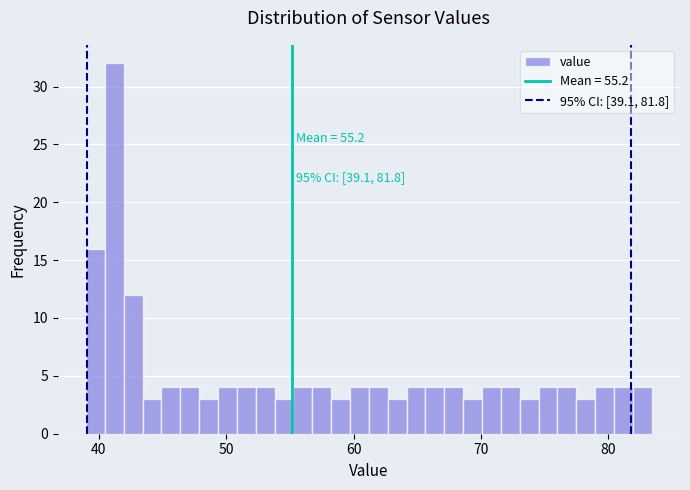

Read against the x-axis, roughly where is the centre of the tallest bar?

41